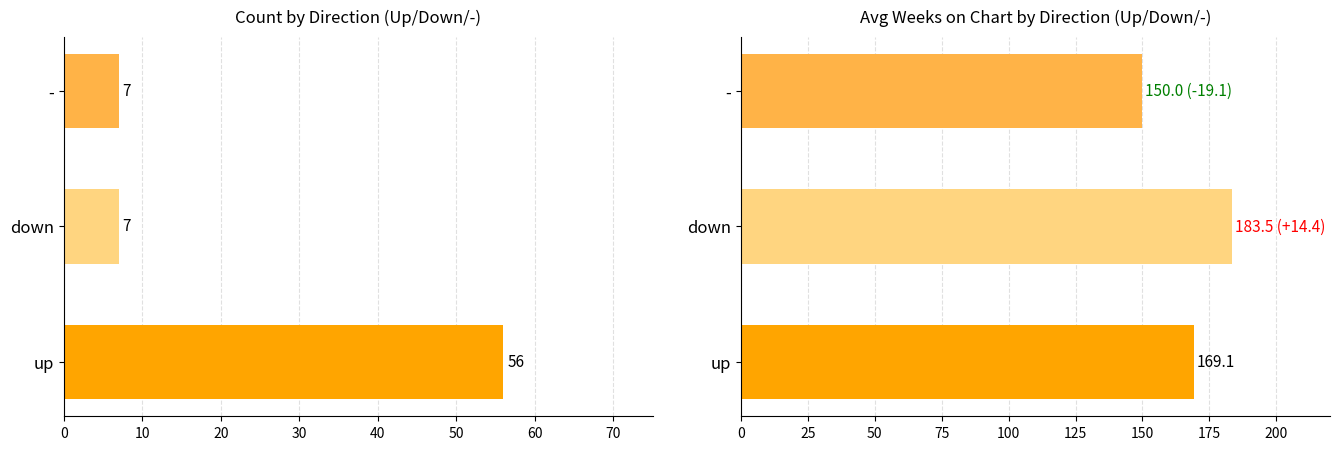

What are all the series names shown in the legend?

Count, Avg Weeks on Chart